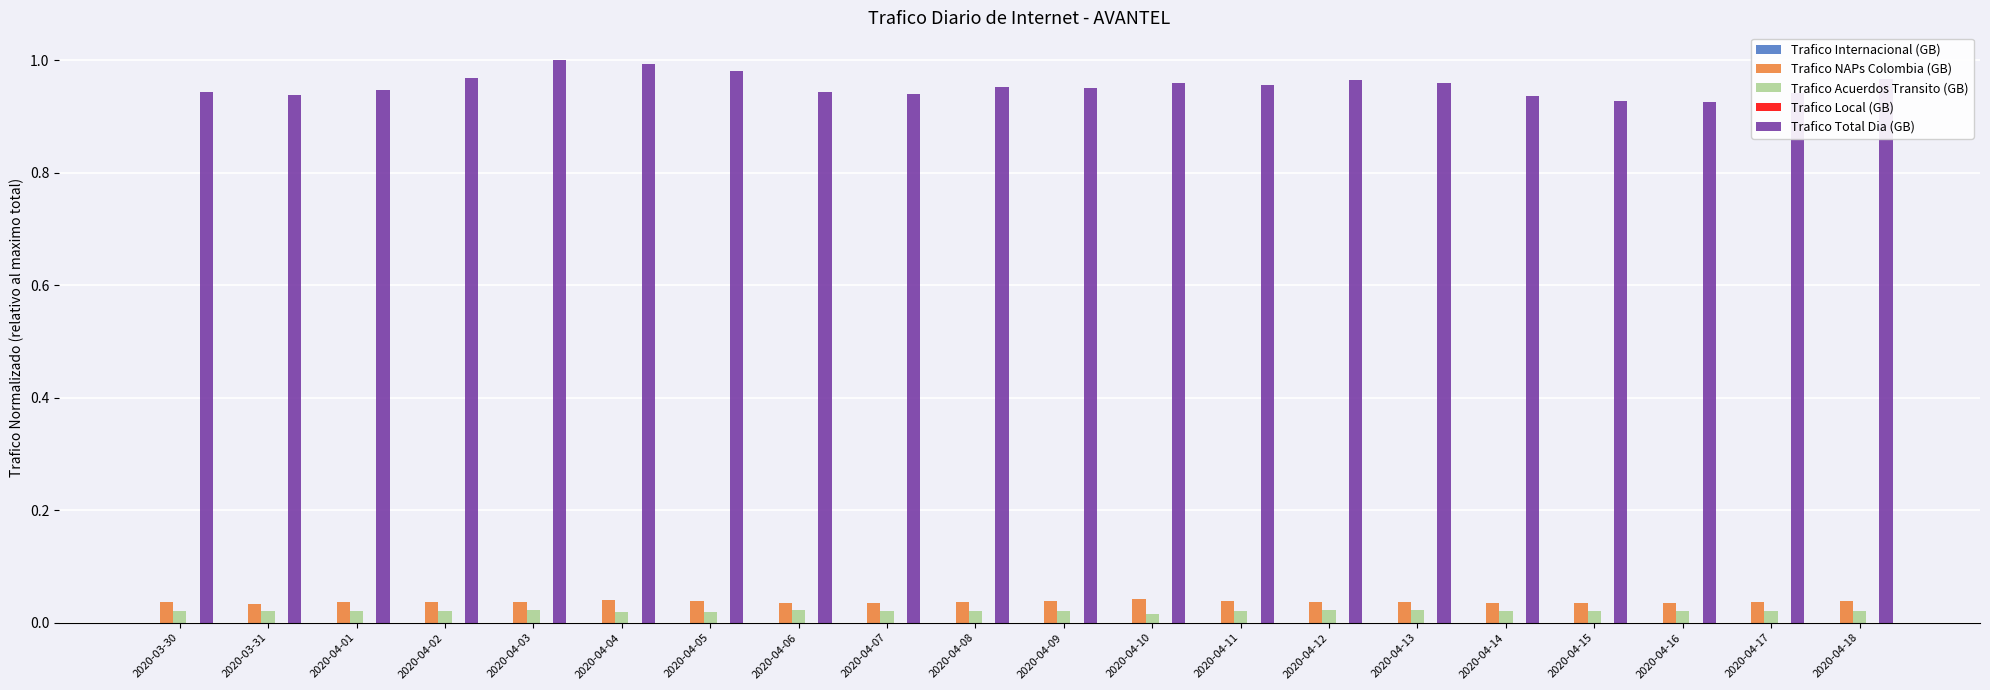

The Trafico Total Dia (GB) series shows 0.6 at 2020-04-06. True or false?

False